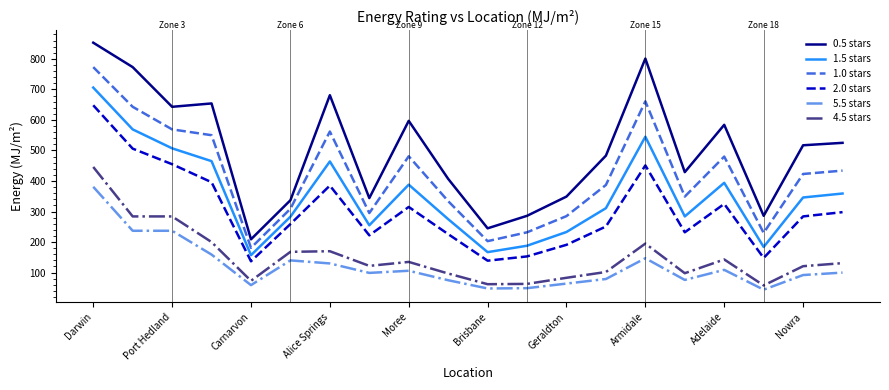

What is the greatest value displayed?

853